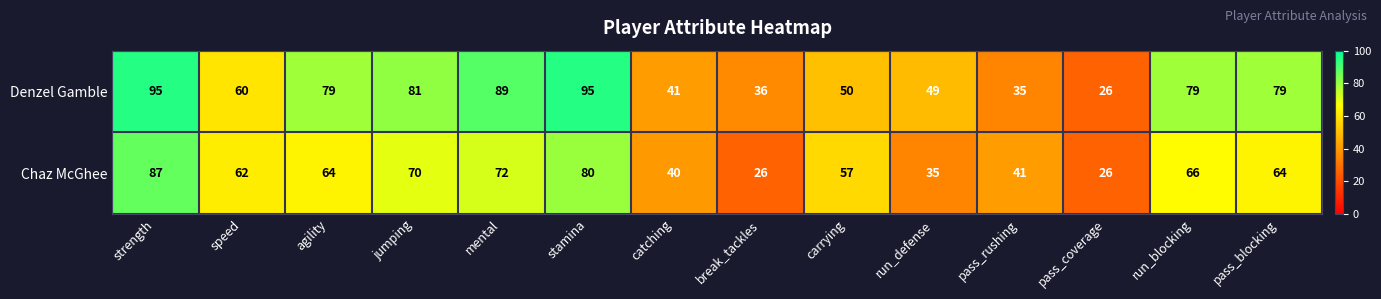

At how many categories does at least one series exceed 56?

9